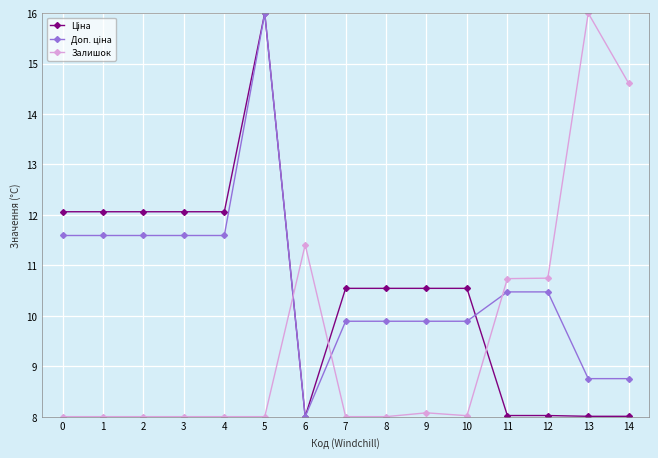

What is the value of the Залишок point at the 7th from the left?

11.4